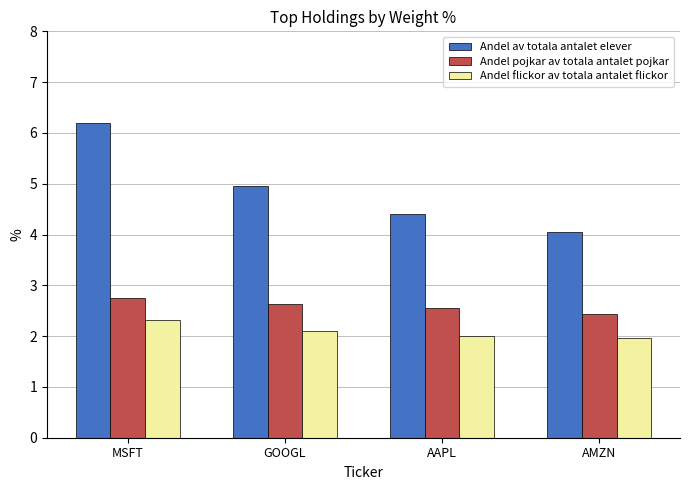

At which label is Andel pojkar av totala antalet pojkar closest to 2?

AMZN